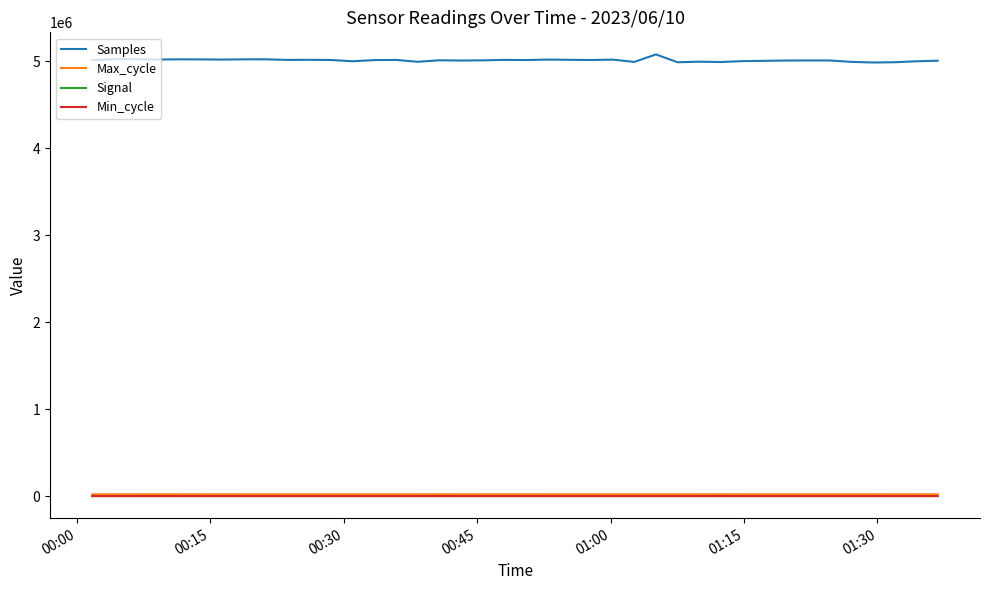

What are all the series names shown in the legend?

Samples, Max_cycle, Signal, Min_cycle